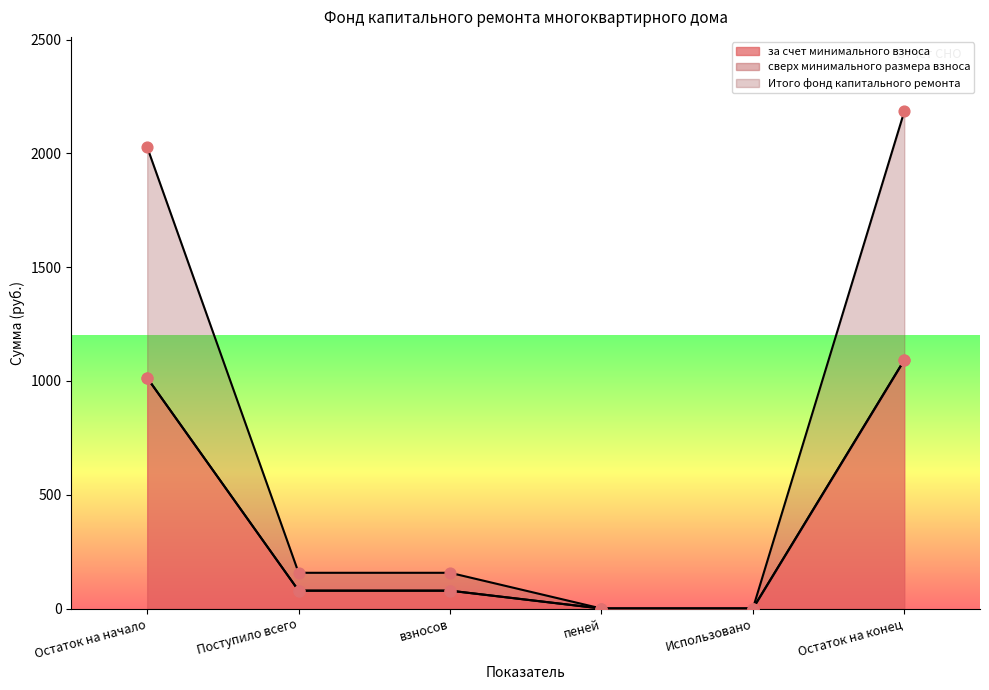

The value of за счет минимального взноса at Остаток на конец is 1092.1. True or false?

True